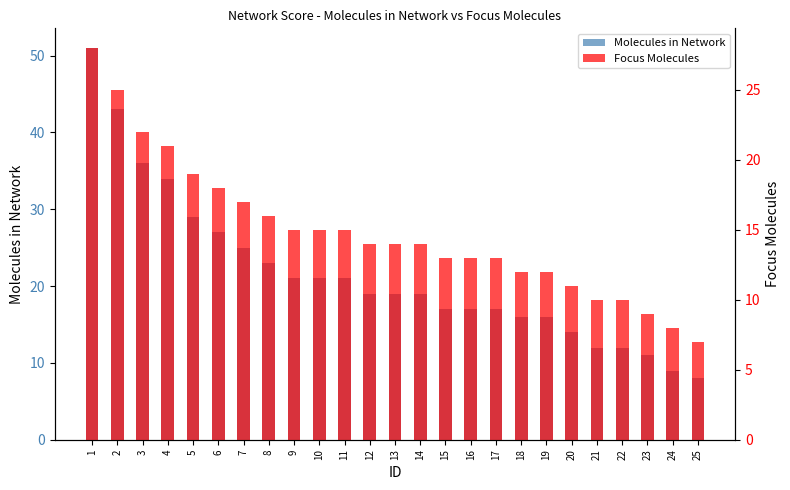

What is the average value of the Molecules in Network series?

21